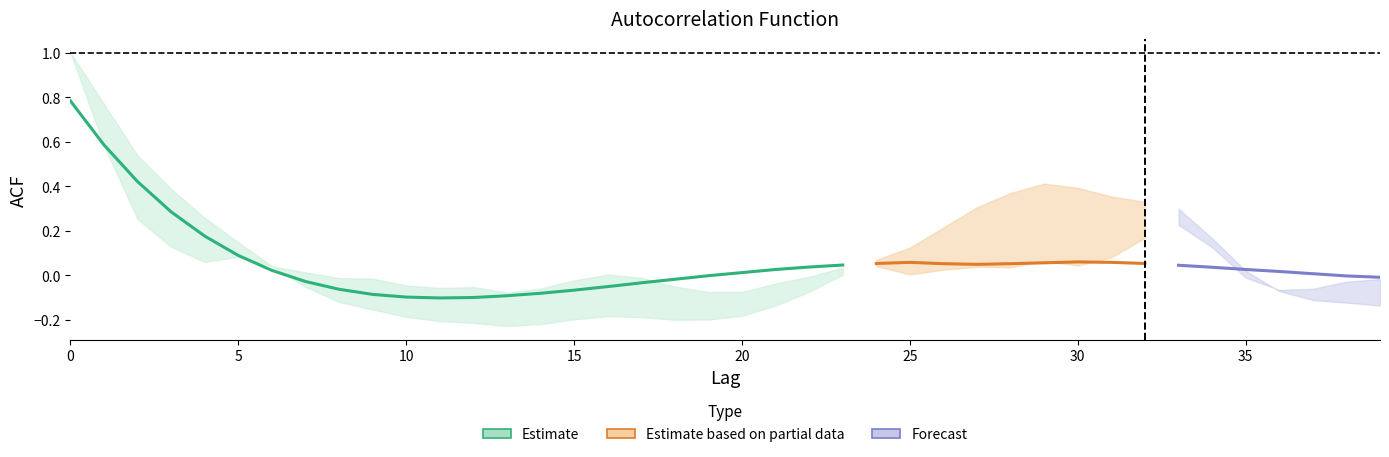

The acf_li series shows -0.2 at 37. True or false?

False